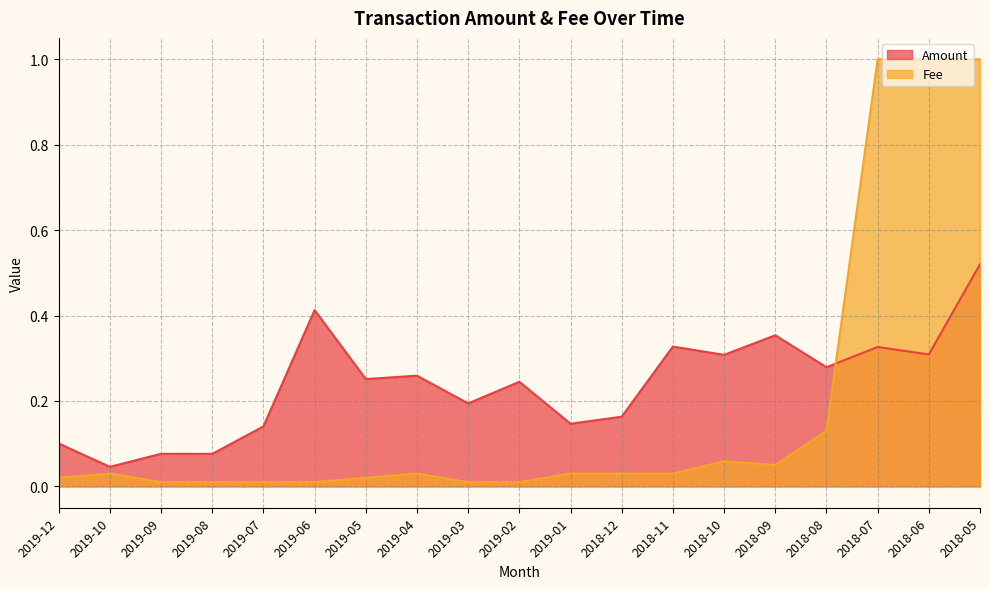

Reading left to right, extract all data points from this chart.

Amount: 2019-12=0.1	2019-10=0.0	2019-09=0.1	2019-08=0.1	2019-07=0.1	2019-06=0.4	2019-05=0.3	2019-04=0.3	2019-03=0.2	2019-02=0.2	2019-01=0.1	2018-12=0.2	2018-11=0.3	2018-10=0.3	2018-09=0.4	2018-08=0.3	2018-07=0.3	2018-06=0.3	2018-05=0.5
Fee: 2019-12=0.0	2019-10=0.0	2019-09=0.0	2019-08=0.0	2019-07=0.0	2019-06=0.0	2019-05=0.0	2019-04=0.0	2019-03=0.0	2019-02=0.0	2019-01=0.0	2018-12=0.0	2018-11=0.0	2018-10=0.1	2018-09=0.1	2018-08=0.1	2018-07=1.0	2018-06=1.0	2018-05=1.0